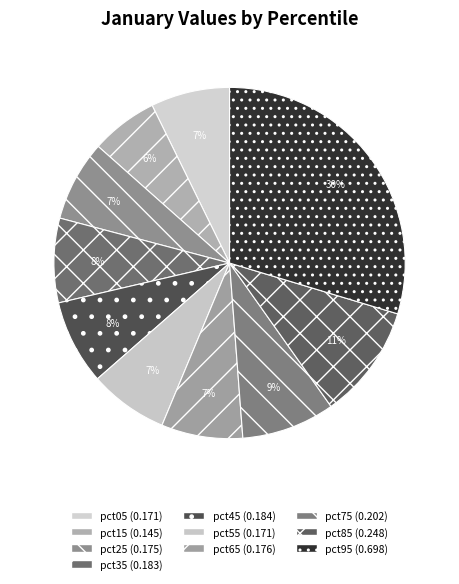

Rank the categories by value from highest to lowest.

pct95, pct85, pct75, pct45, pct35, pct65, pct25, pct05, pct55, pct15